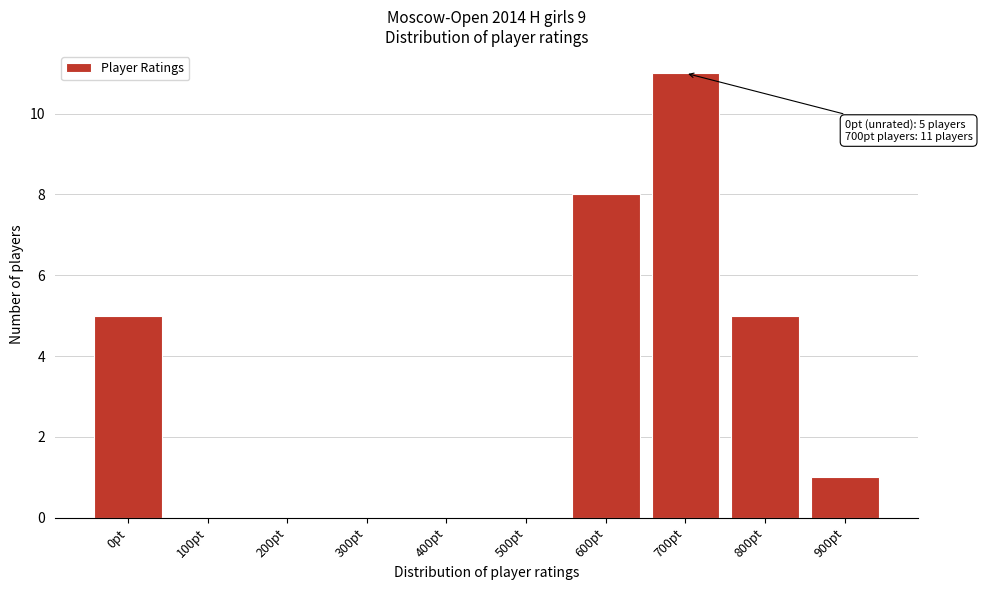

Over which range of the x-axis is the bar tallest?

650 to 750